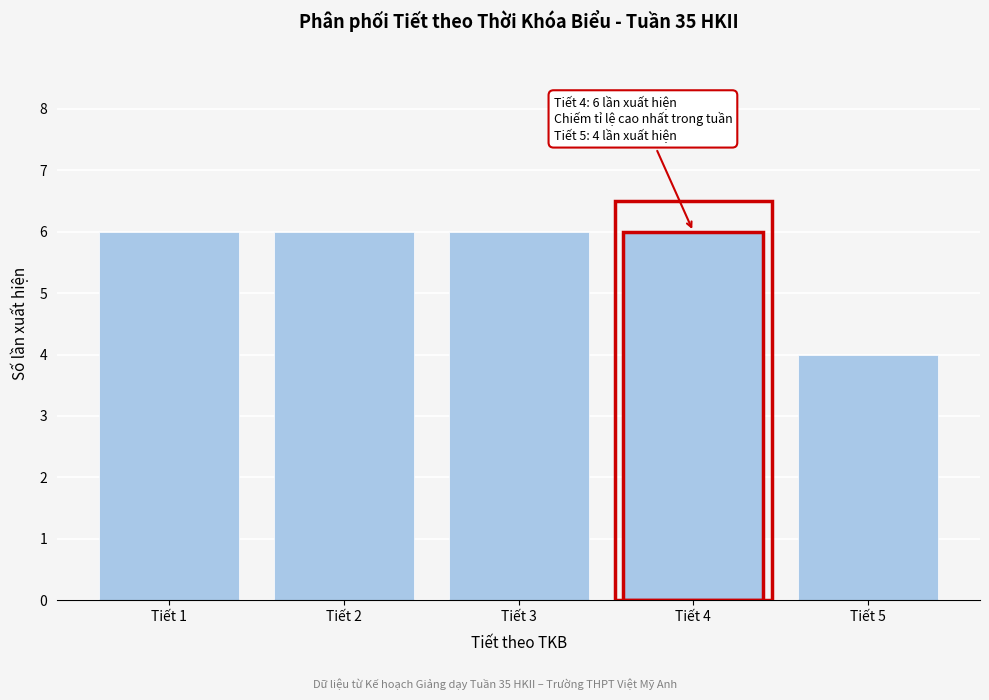

Reading right to left, extract all data points from this chart.

Tiết 5=4	Tiết 4=6	Tiết 3=6	Tiết 2=6	Tiết 1=6